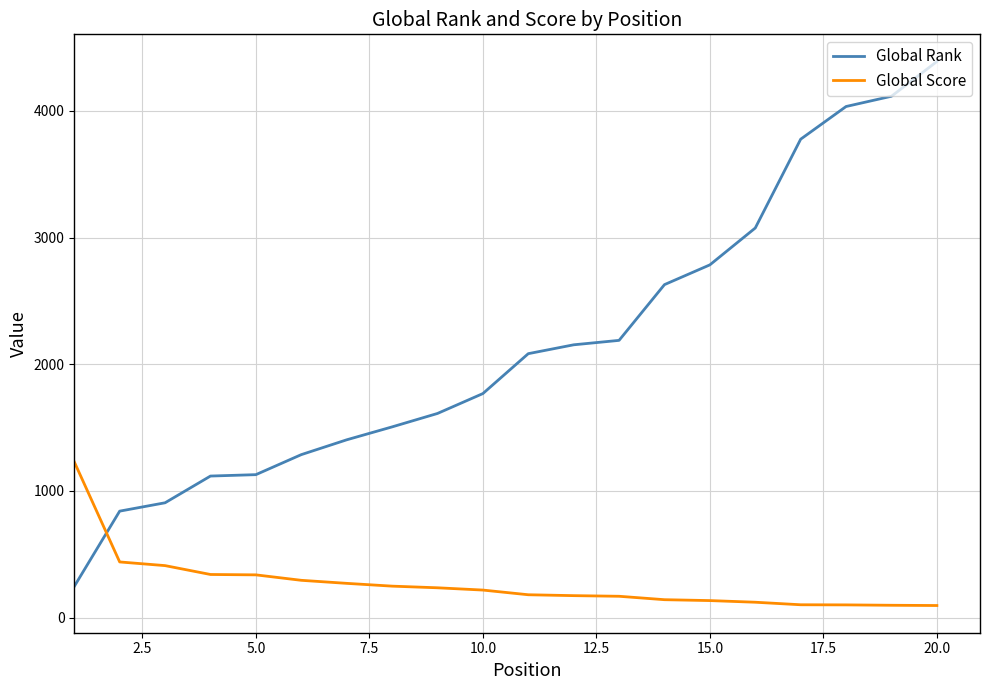

Which series has the largest range (max minus min)?

Global Rank